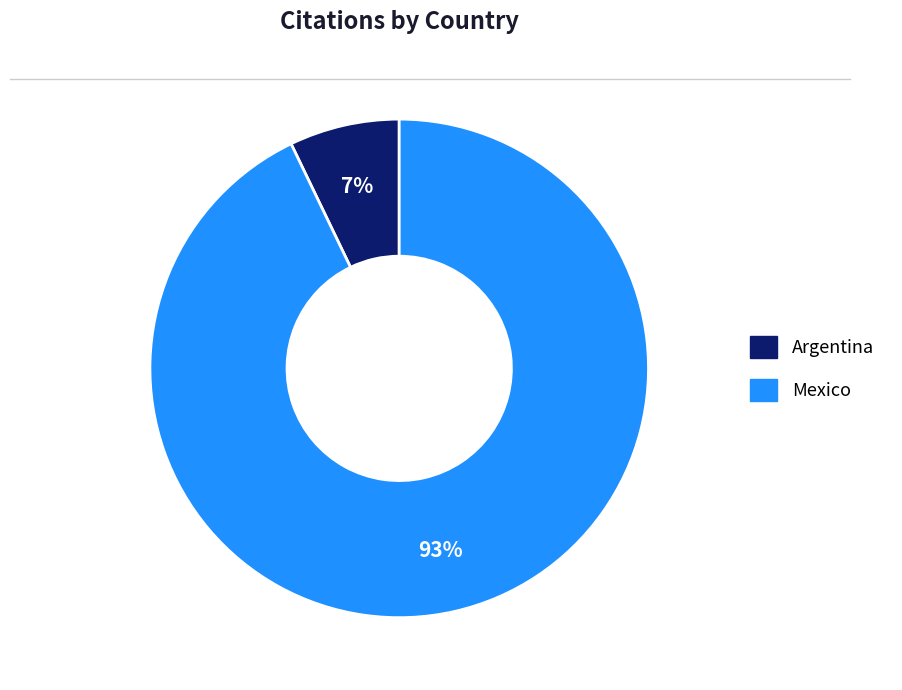

Does Mexico account for over 50% of the chart?

Yes